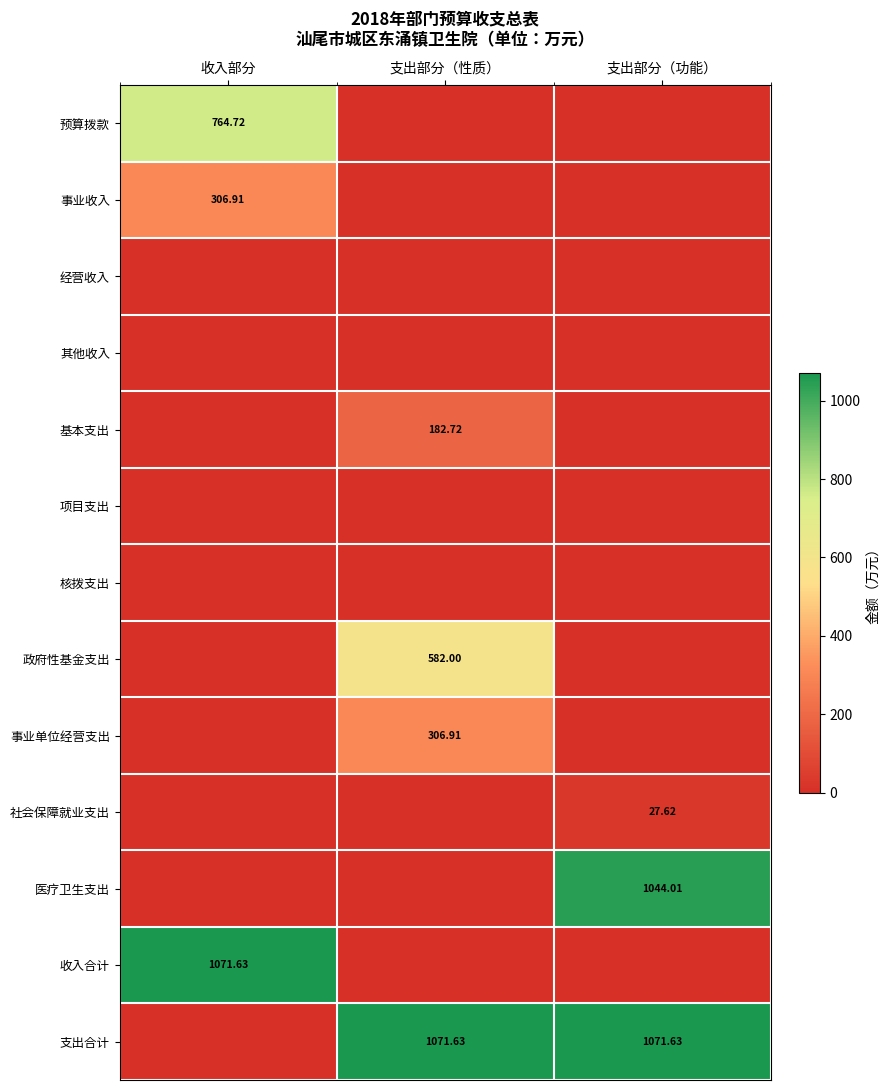

The 政府性基金支出 series shows 877.9 at 支出部分（性质）. True or false?

False